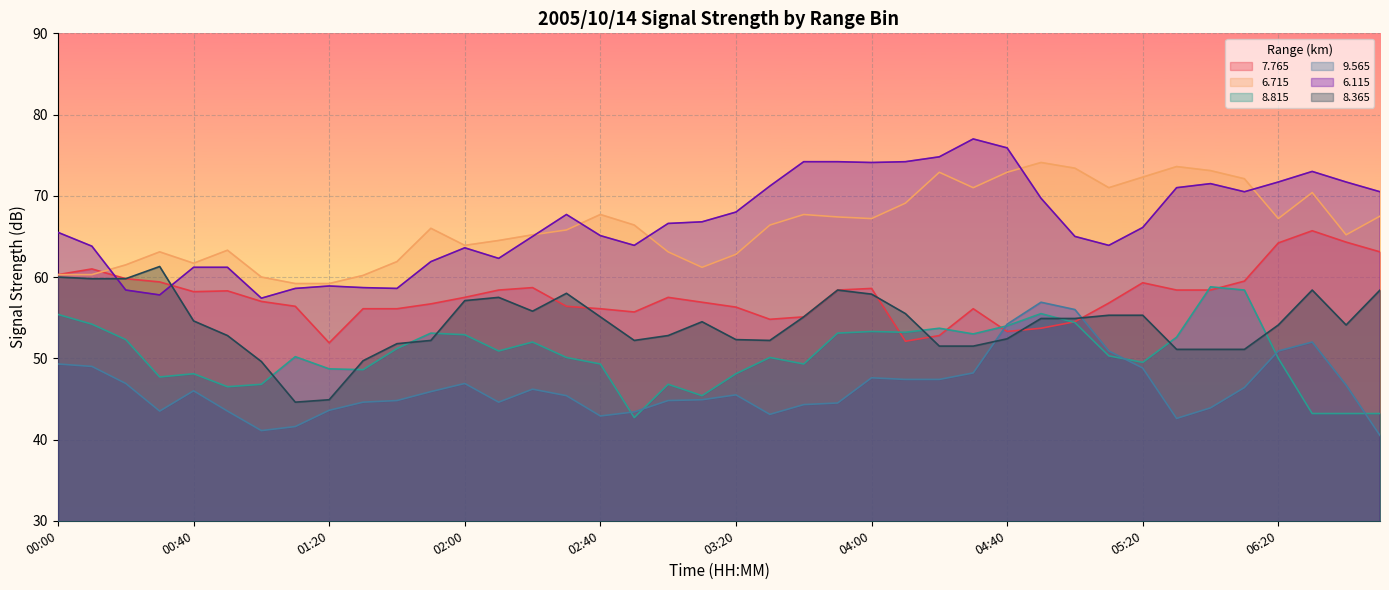

At which category is the sum across all series the highest?

06:50